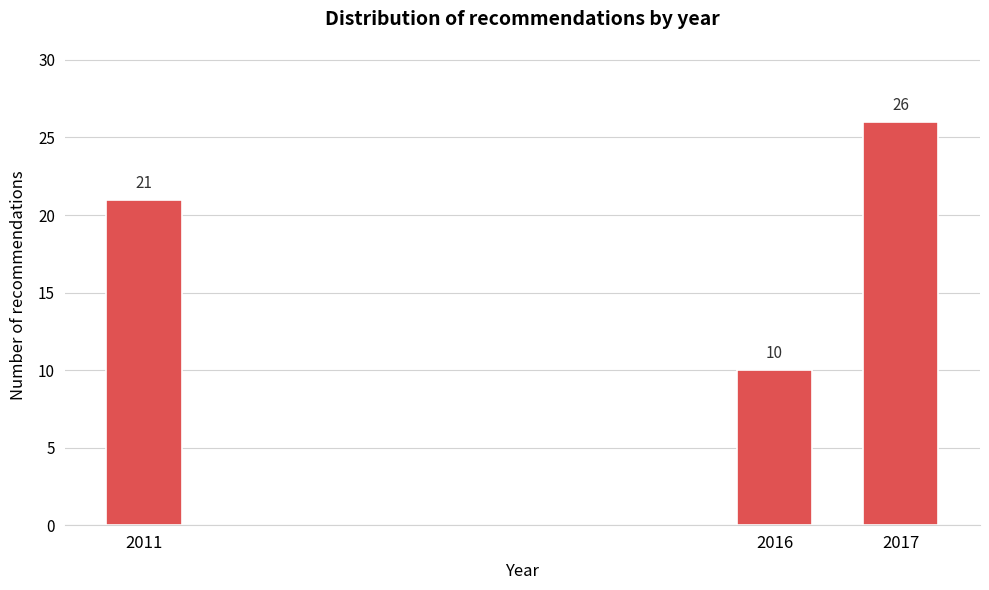

Reading left to right, what are all the values shown in this chart?

2011=21	2016=10	2017=26